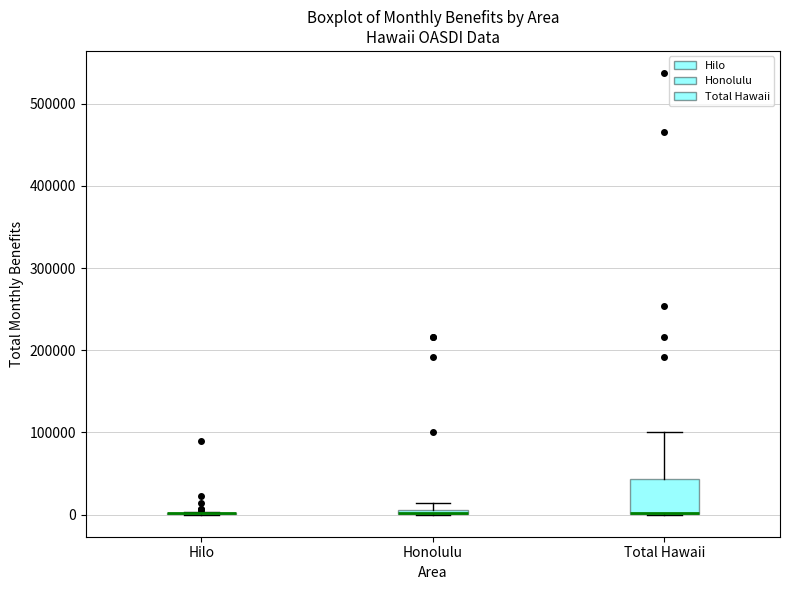

Which box is the tallest, from its lower edge to its upper edge?

Total Hawaii